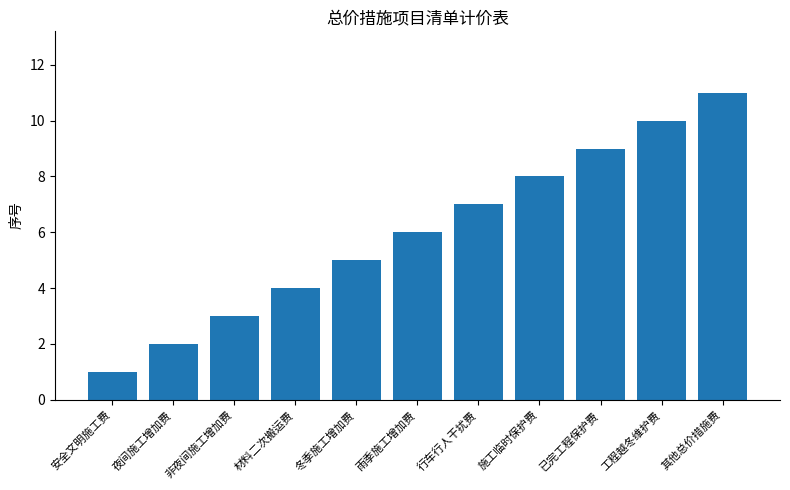

Where is the data nearest to the value 6?

雨季施工增加费